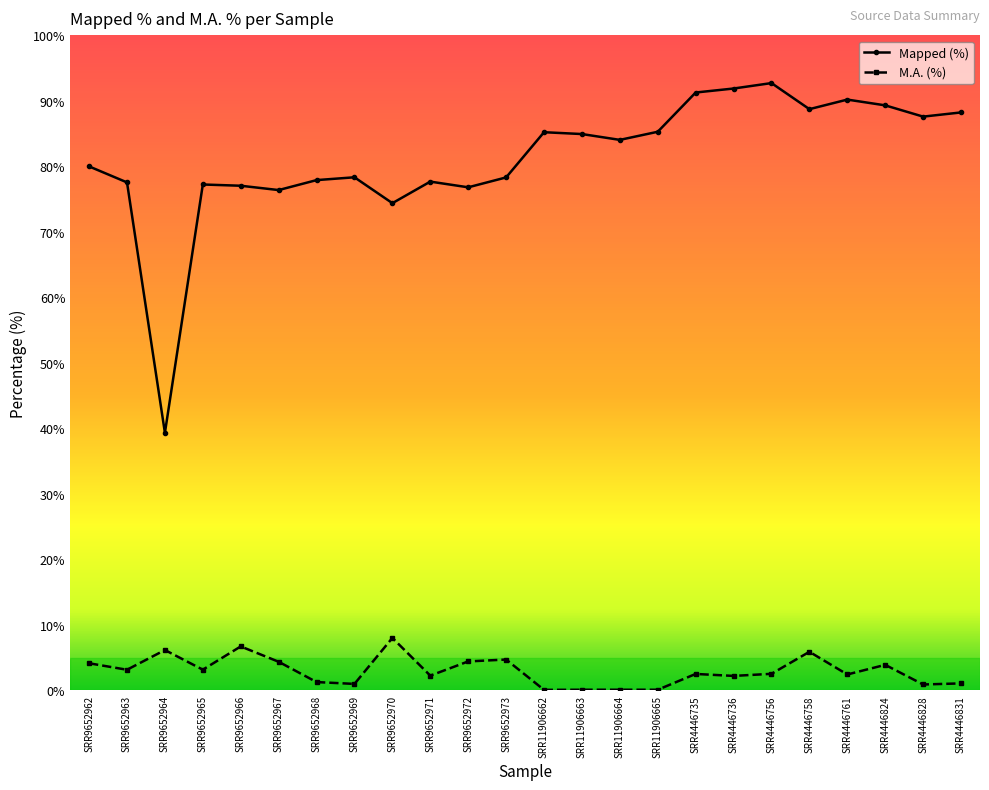

The value of M.A. (%) at SRR4446761 is 2.4. True or false?

True